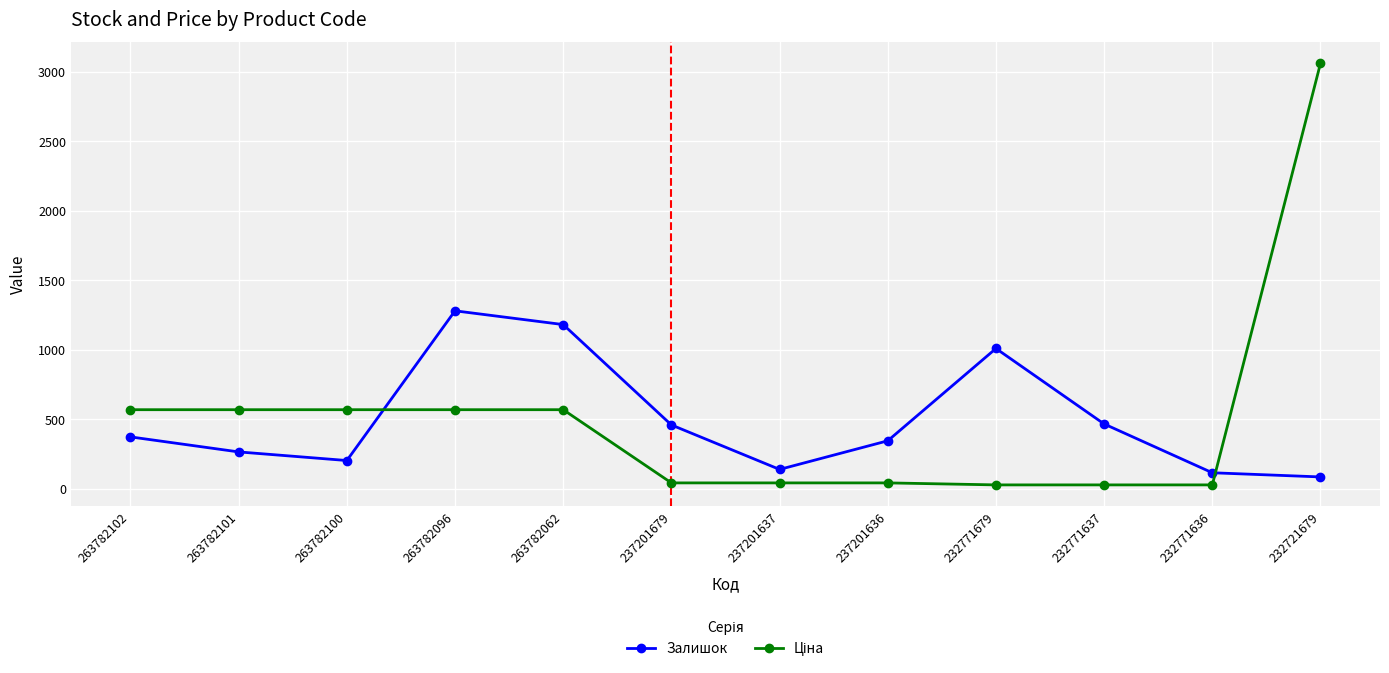

Which series changed the most between 237201637 and 232771637?

Залишок